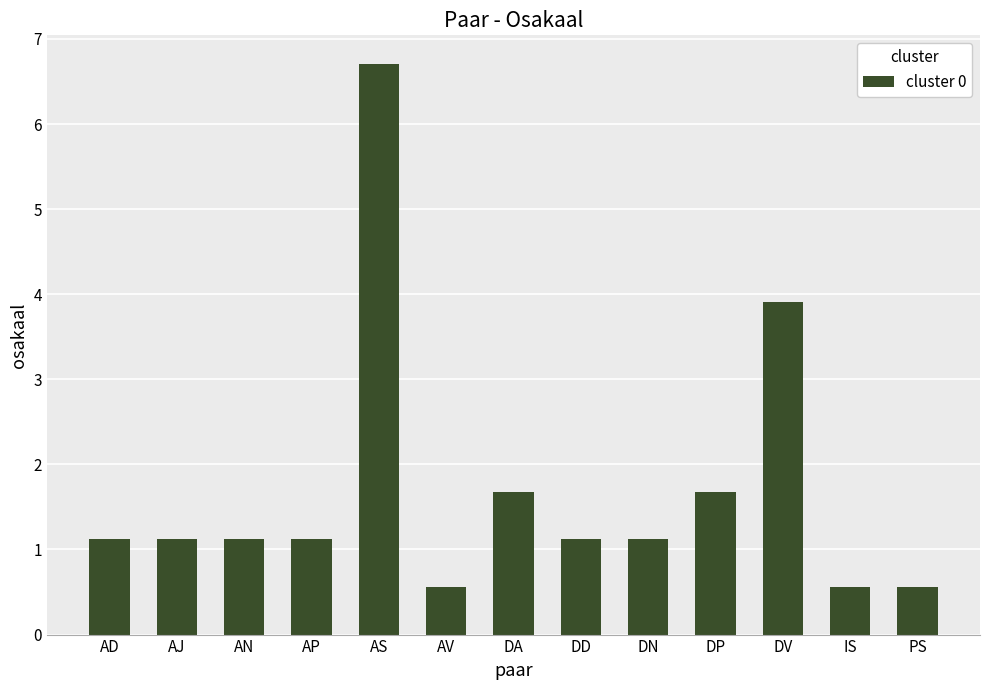

Does the chart contain any negative values?

No